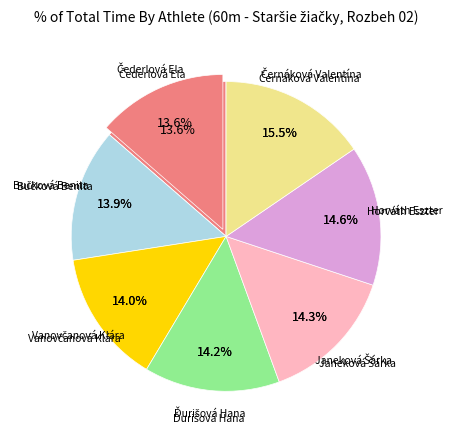

Which slice is the smallest?

Čederlová Ela